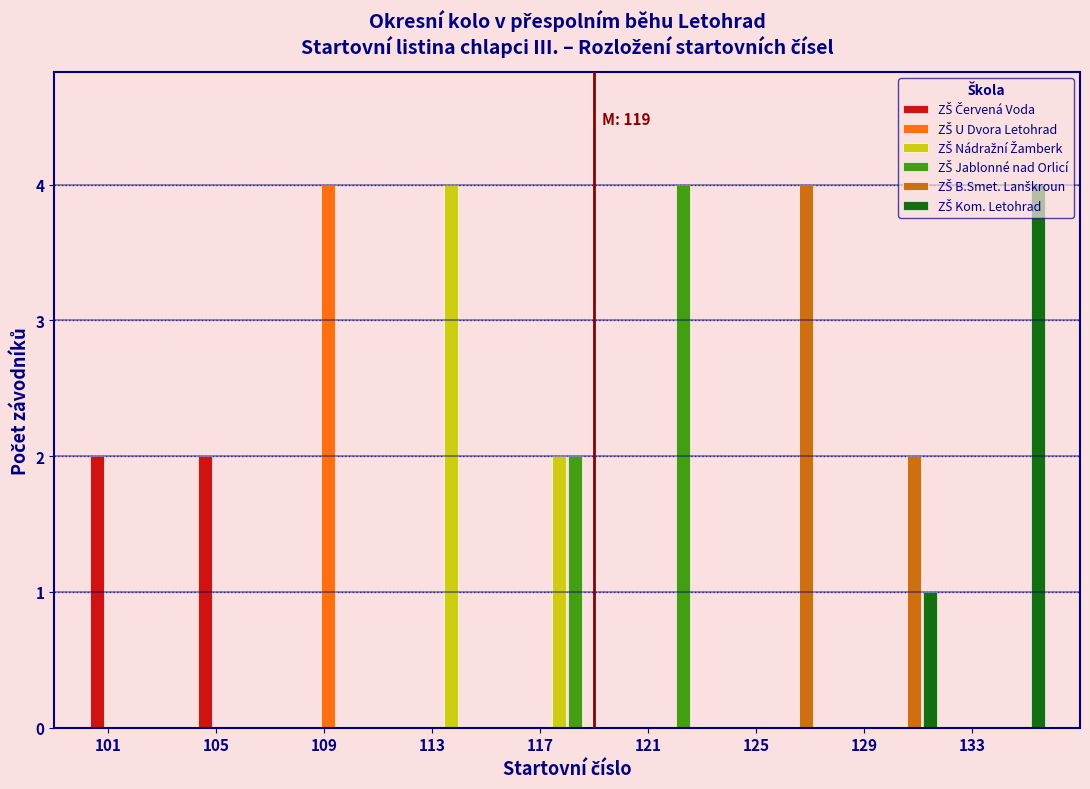

In the ZŠ Nádražní Žamberk series, which range on the x-axis has the tallest bar?

112 to 116